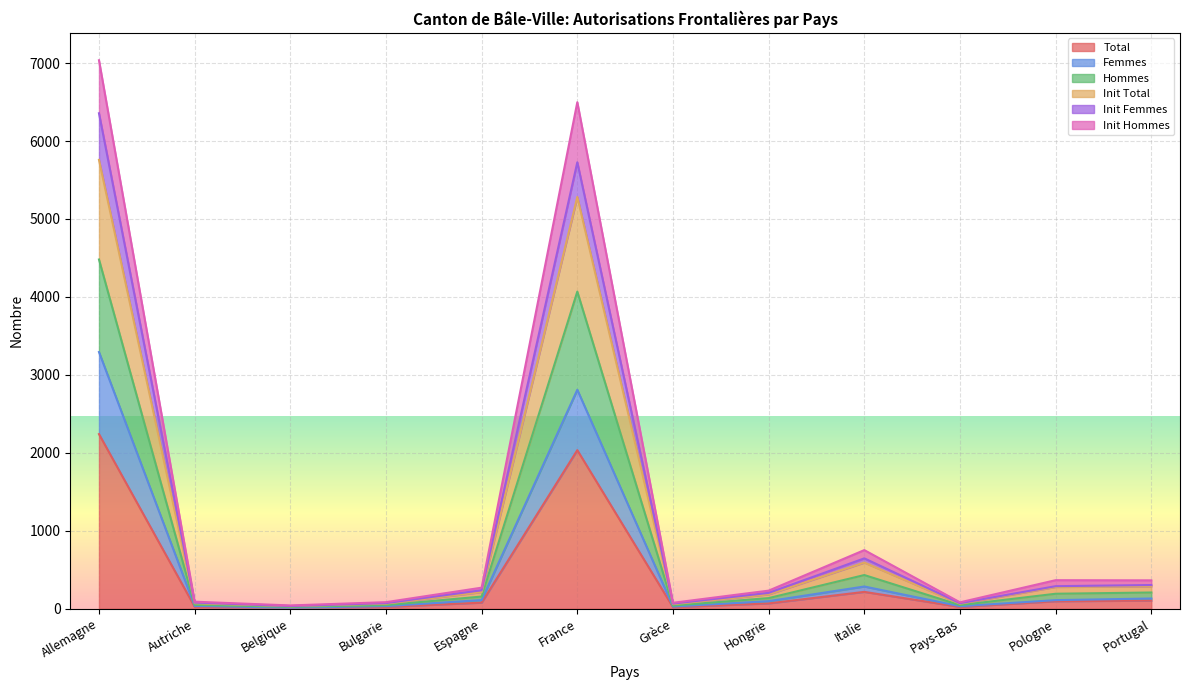

What is the lowest value of the Init Total series?

33